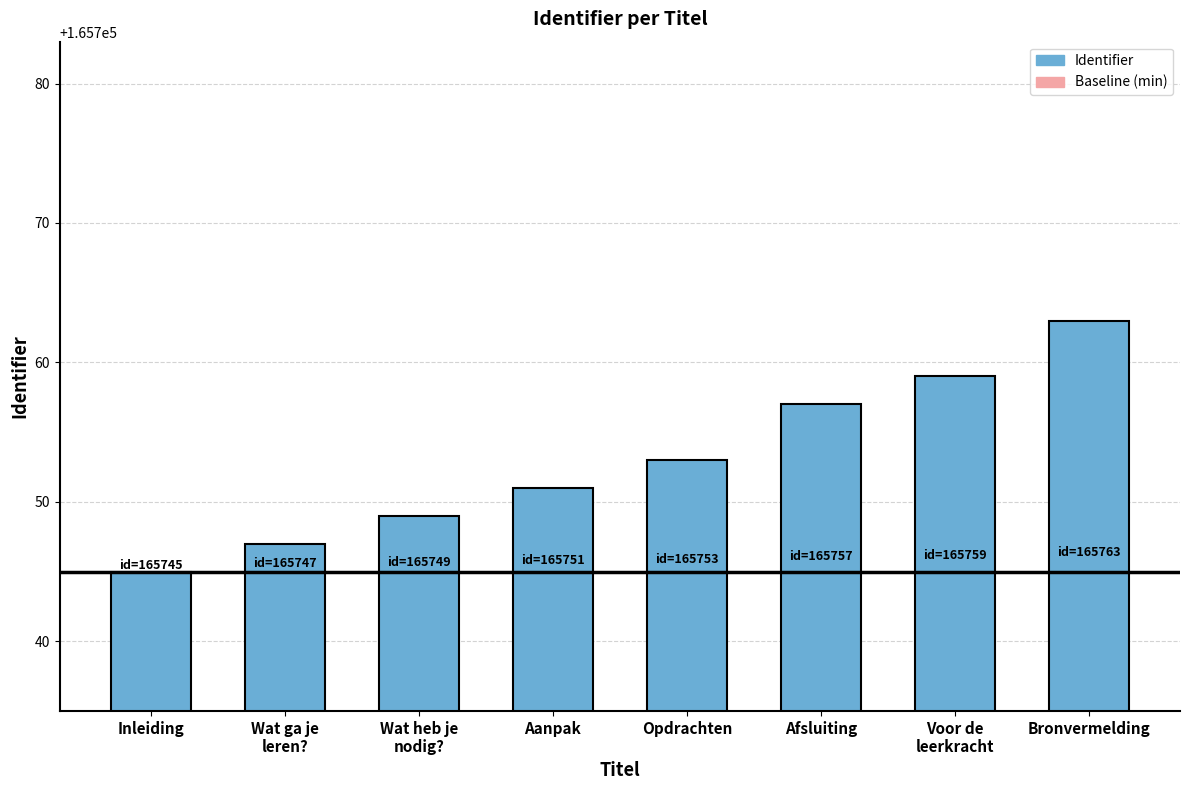

What is the label of the 7th bar from the left?

Voor de
leerkracht